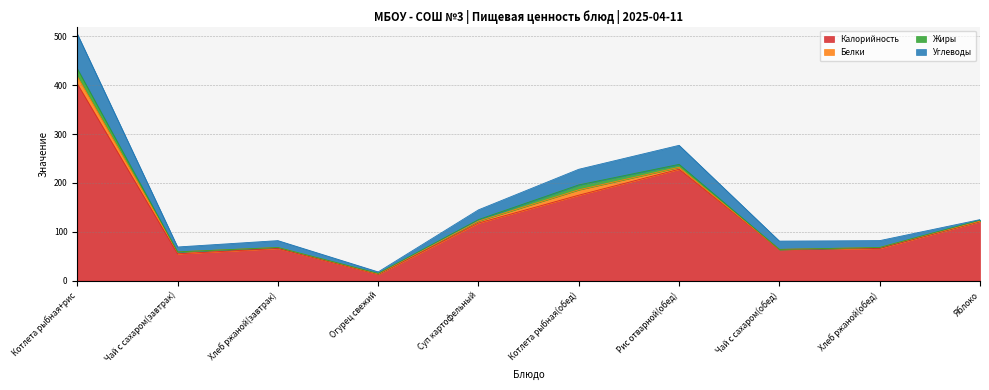

How many lines are shown in the chart?

4